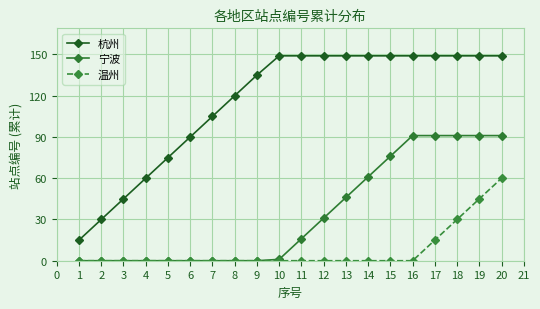

At 16, list the series in order from smallest to largest.

温州, 宁波, 杭州